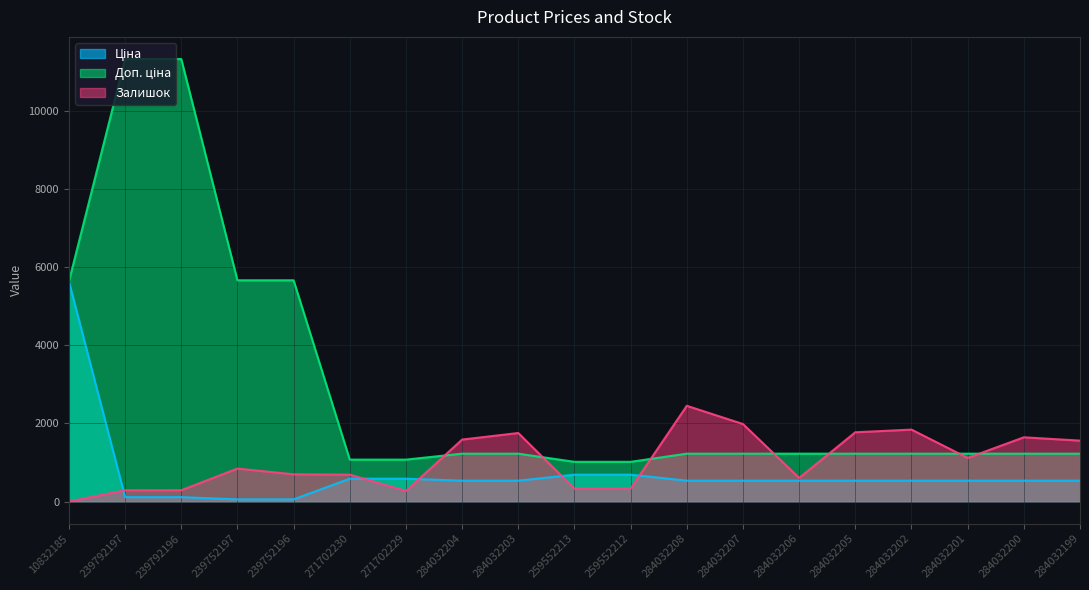

Rank the categories by Доп. ціна value from lowest to highest.

259552213, 259552212, 271702230, 271702229, 284032204, 284032203, 284032208, 284032207, 284032206, 284032205, 284032202, 284032201, 284032200, 284032199, 10832185, 239752197, 239752196, 239792197, 239792196